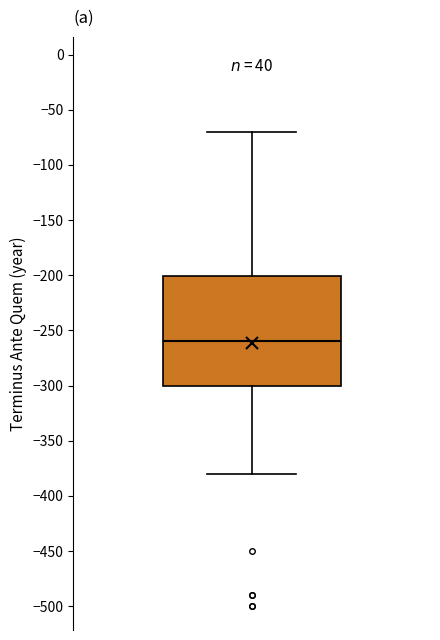

Read this box plot against the y-axis: the position of the median line, the range covered by the box, and the ends of both whiskers. The values are not printed on the chart, so give them approximately, as read against the axis.

median -260, box -300 to -200, whiskers -380 to -70